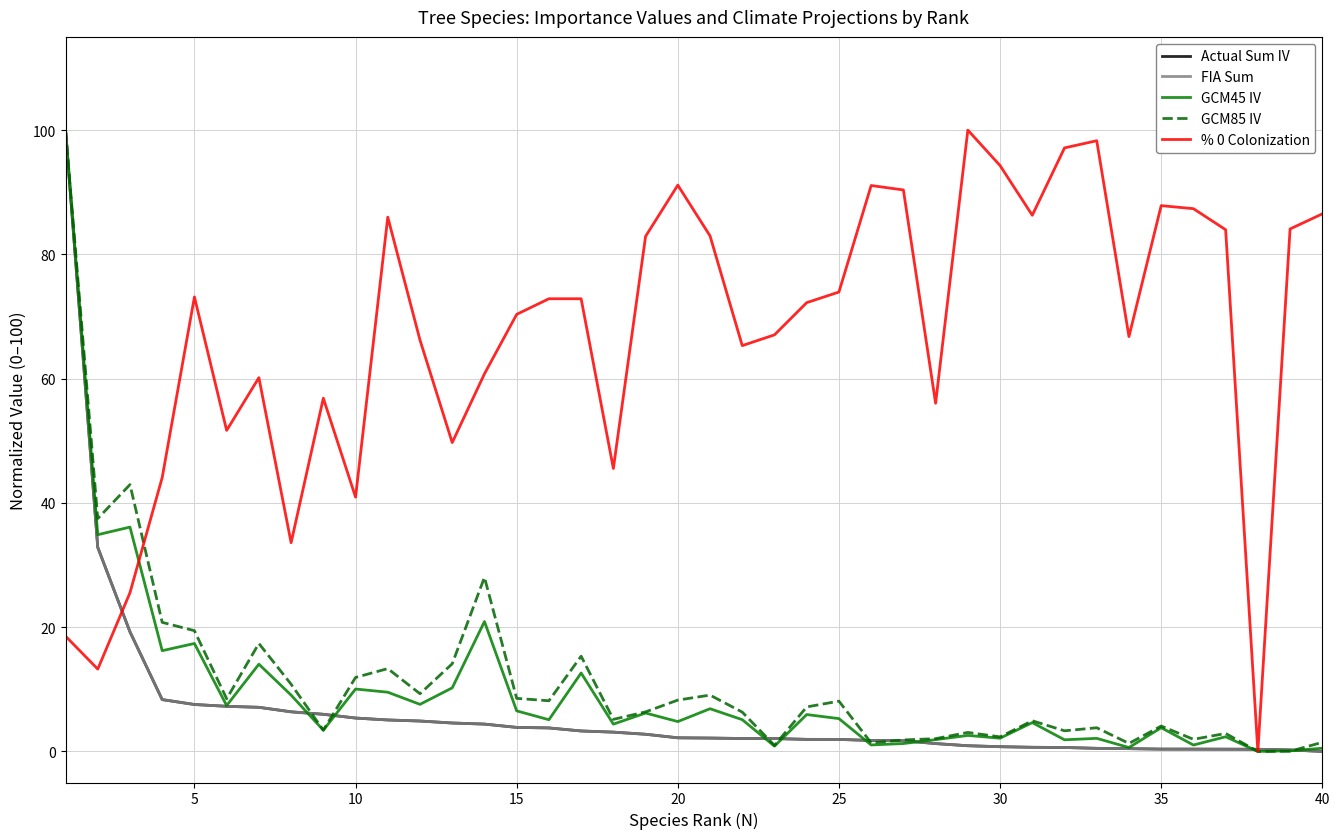

True or false: GCM85 IV and % 0 Colonization intersect in this chart.

True